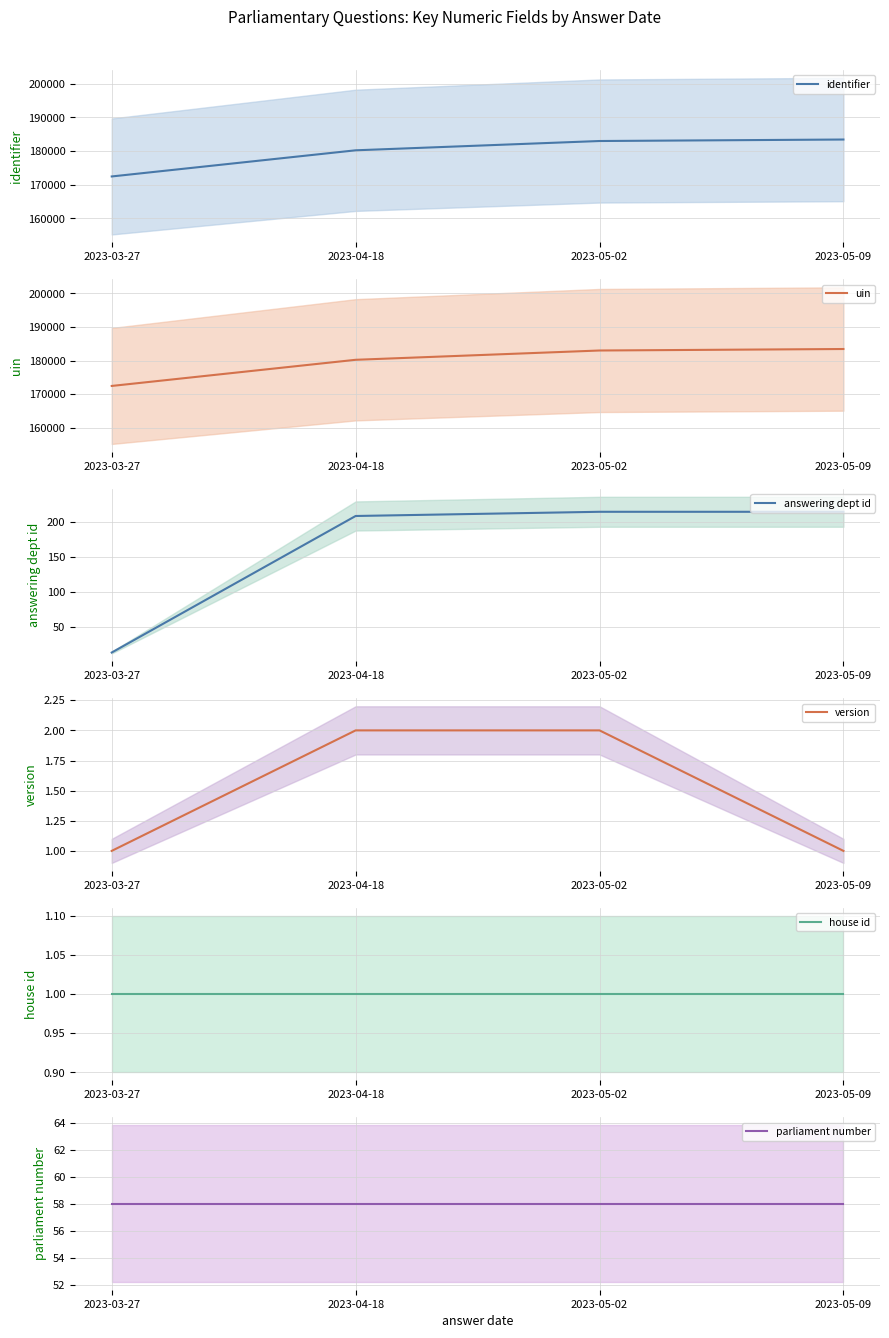

What position from the right is 2023-04-18?

3